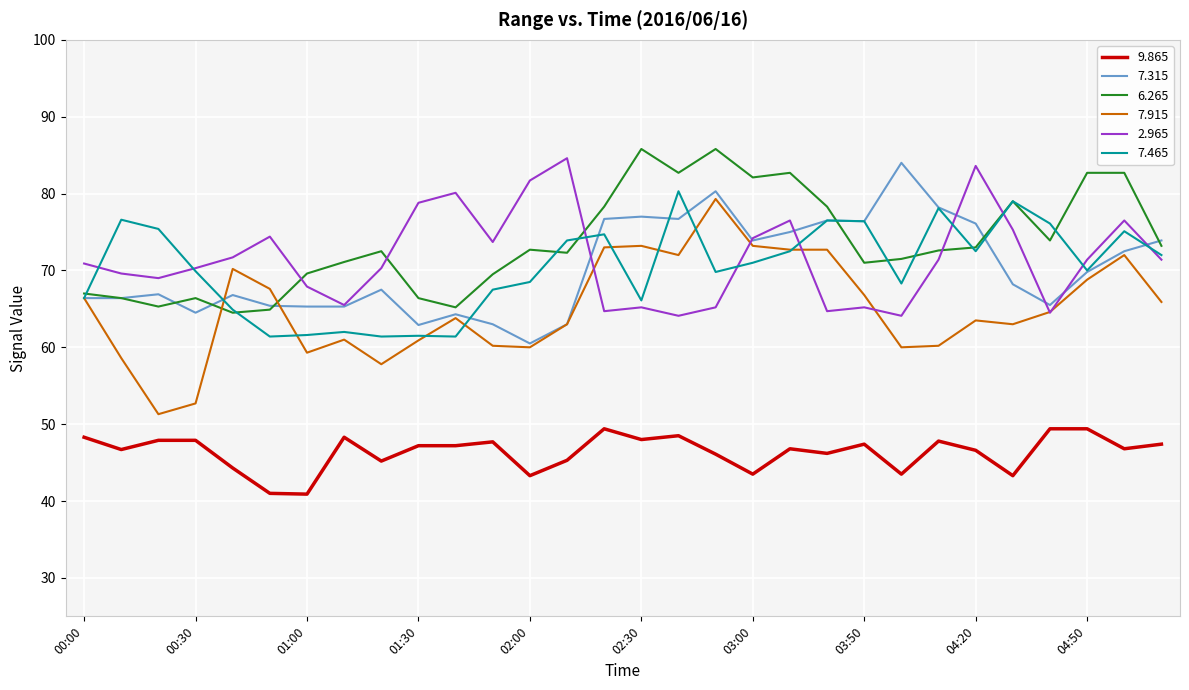

How many times do 2.965 and 6.265 cross each other?

5